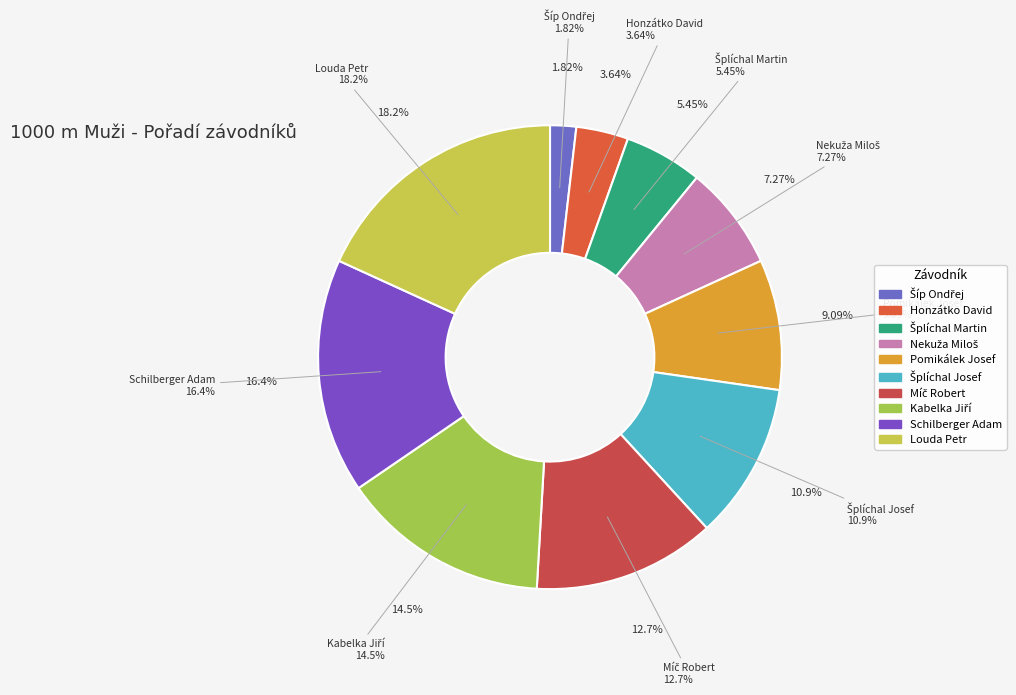

What is the change in value from Šplíchal Martin to Louda Petr?

+7